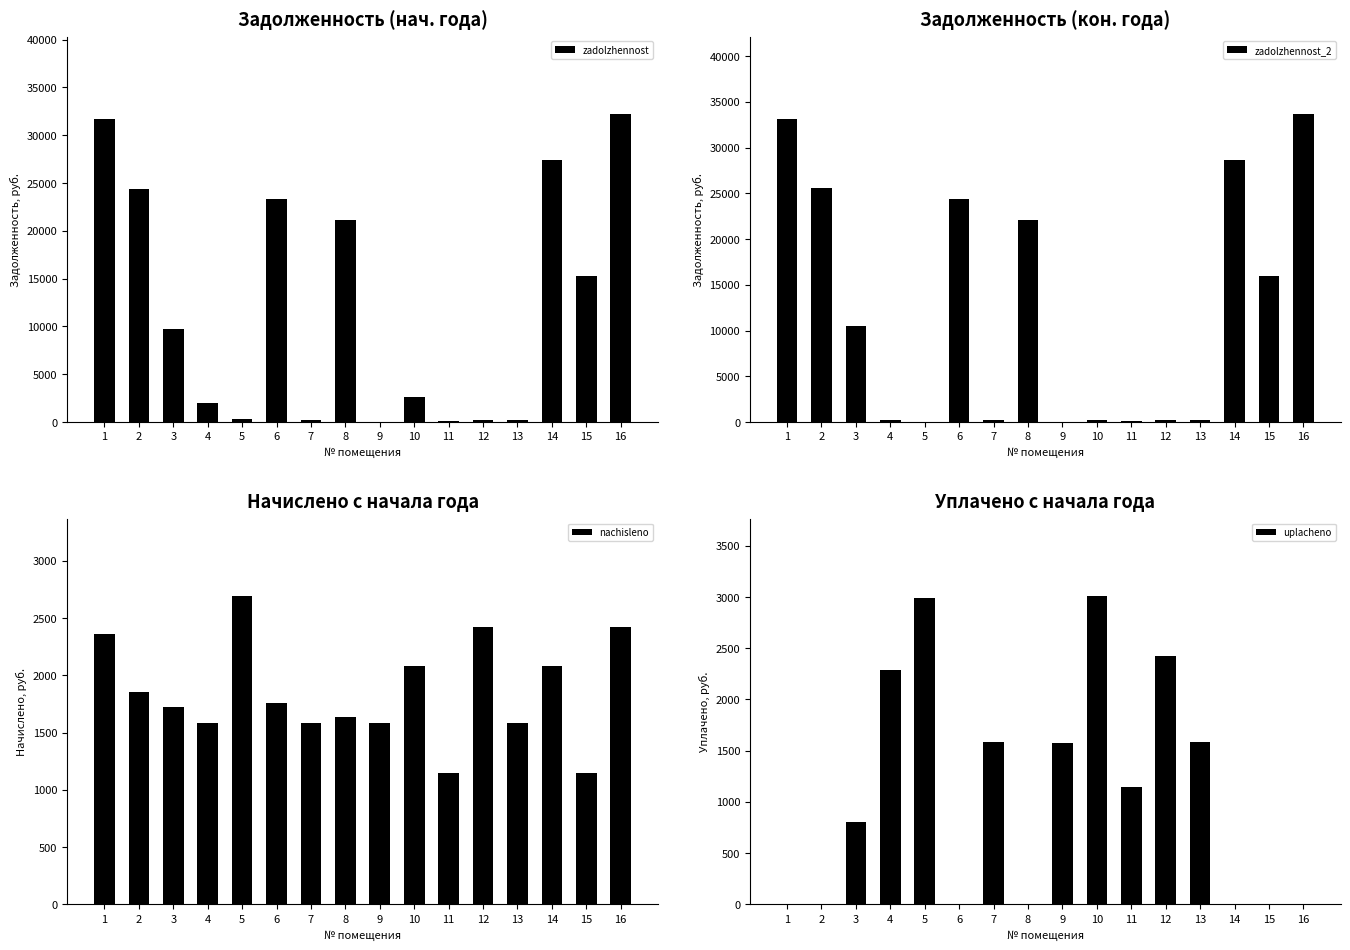

Which category has the lowest value in the uplacheno series?

1